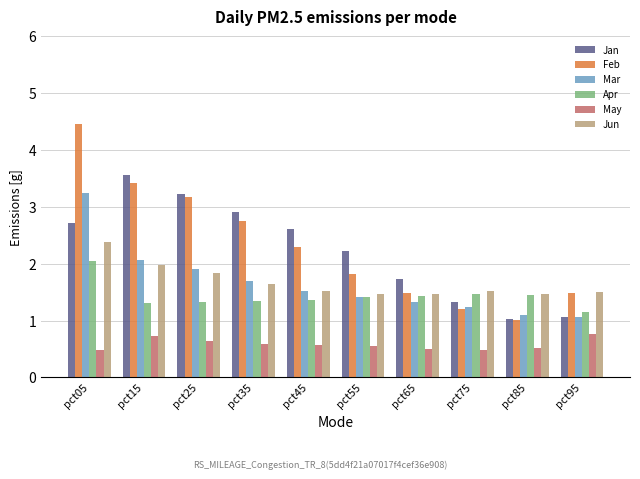

What is the total value across all series at pct95?

7.0